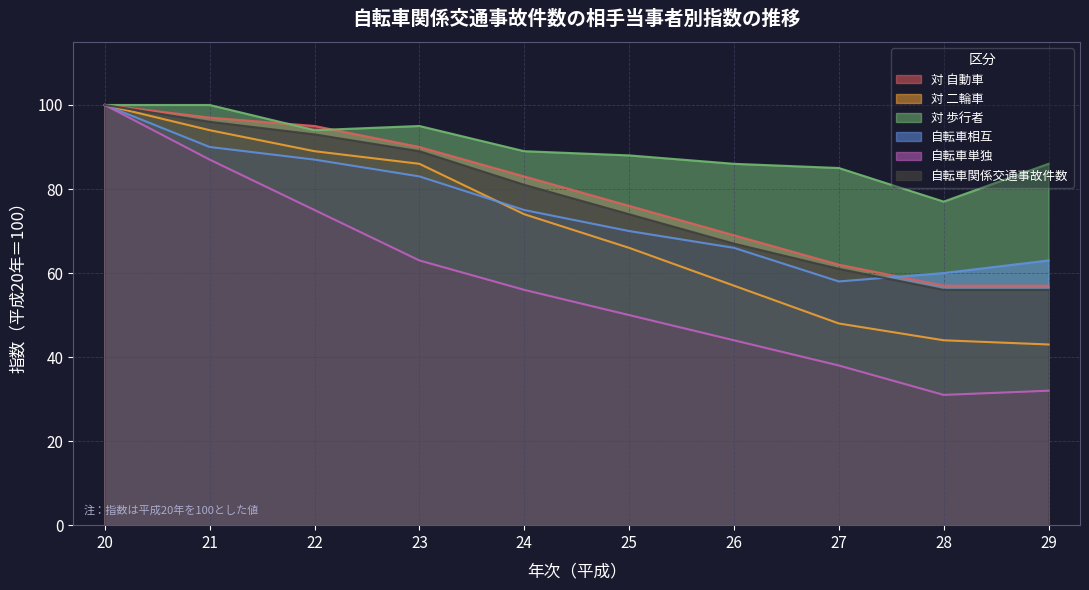

What is the value of the 自転車相互 point at the 10th from the left?

63